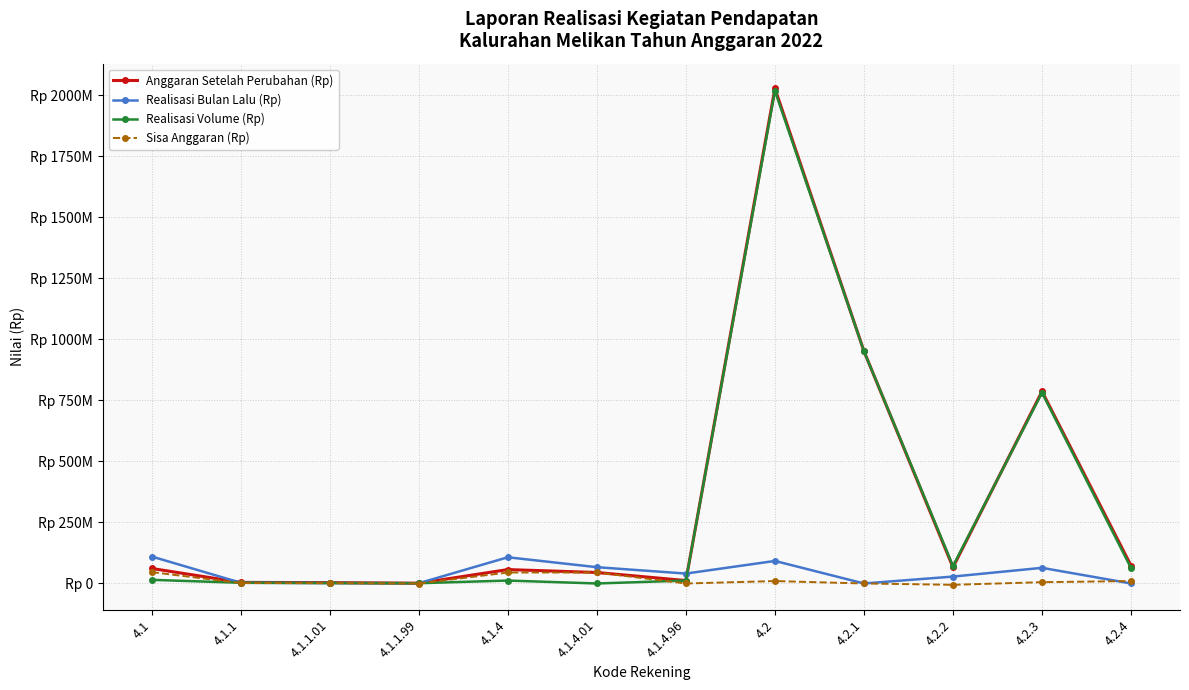

Is the value of Realisasi Bulan Lalu (Rp) at 4.2.2 greater than the value of Anggaran Setelah Perubahan (Rp) at 4.1.1.01?

Yes